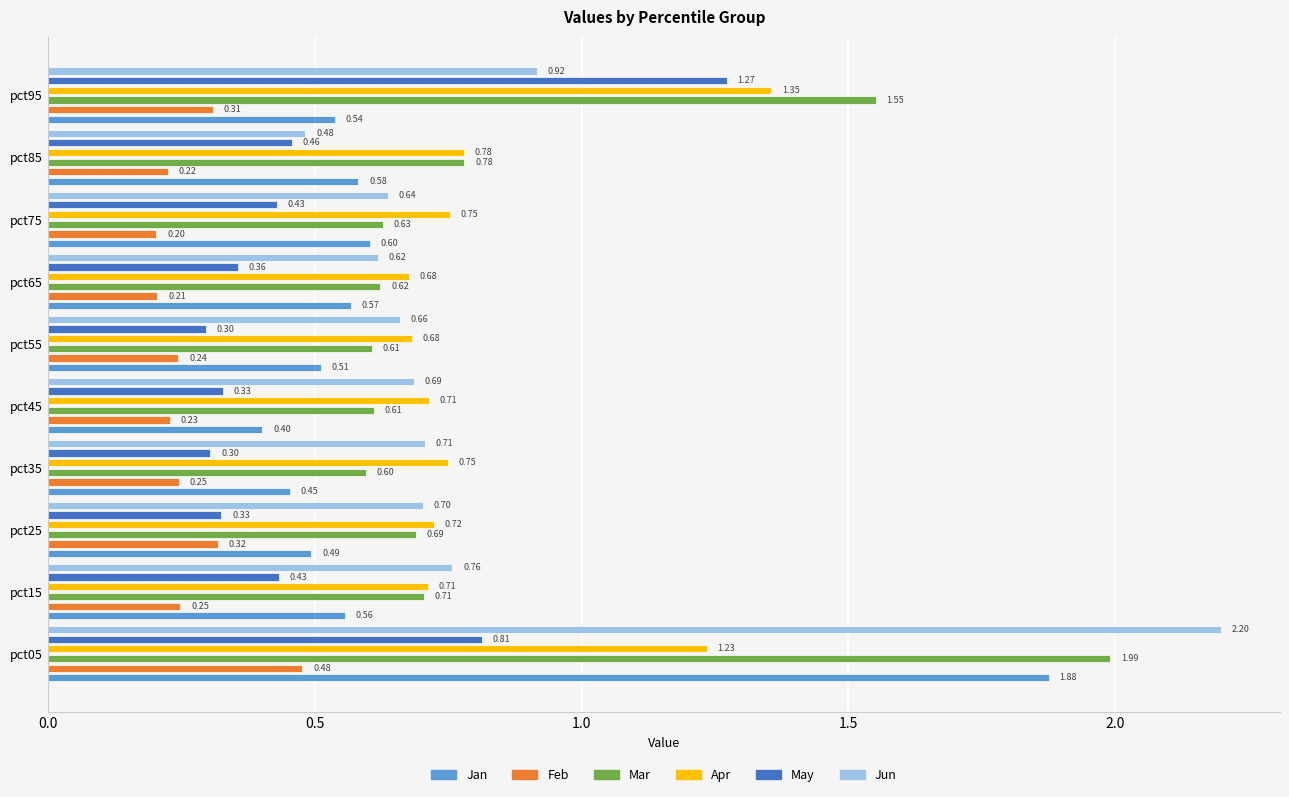

Rank the series by their maximum value, from highest to lowest.

Jun, Mar, Jan, Apr, May, Feb